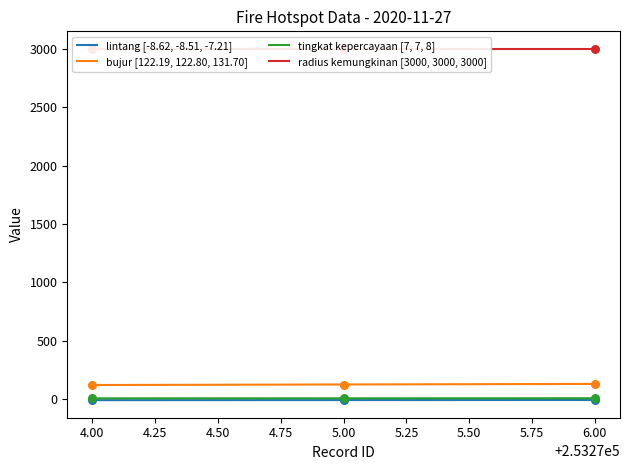

Which series has the widest spread of Y values?

bujur [122.19, 122.80, 131.70]